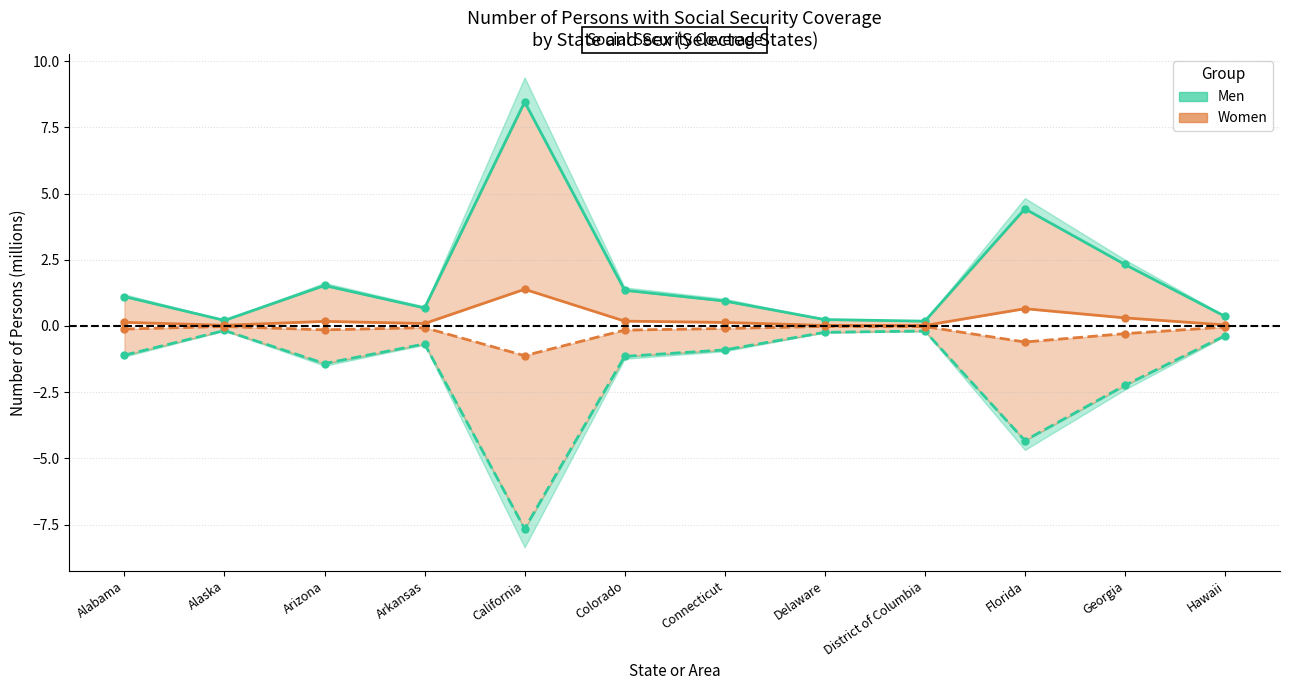

What is the lowest value of the Men (Wage & Salary) series?

0.2